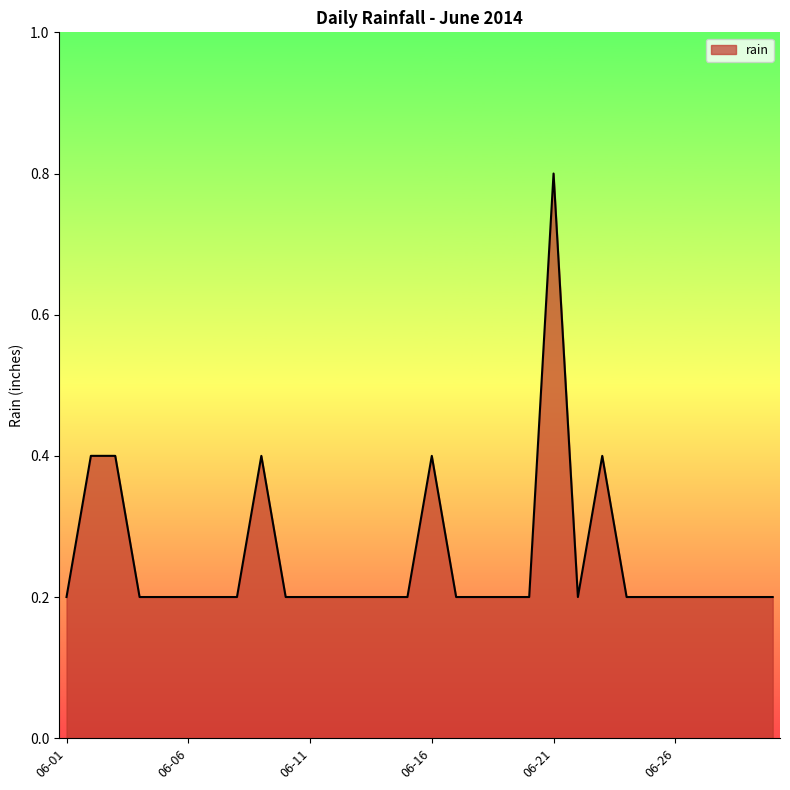

Reading left to right, list all the values displayed in this chart.

0.2	0.4	0.4	0.2	0.2	0.2	0.2	0.2	0.4	0.2	0.2	0.2	0.2	0.2	0.2	0.4	0.2	0.2	0.2	0.2	0.8	0.2	0.4	0.2	0.2	0.2	0.2	0.2	0.2	0.2